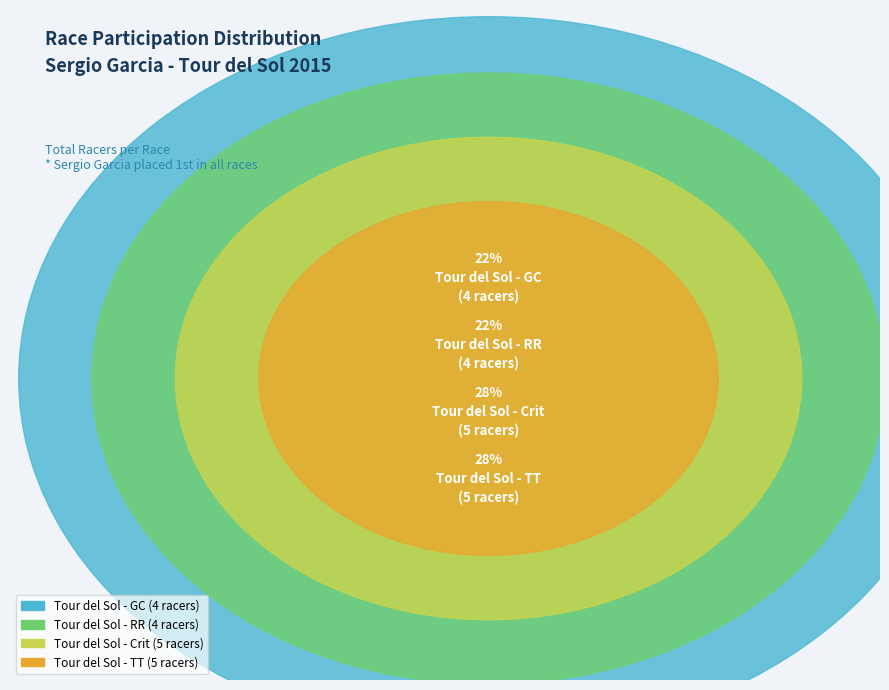

What percentage is NOT represented by Tour del Sol - GC?

77.8%